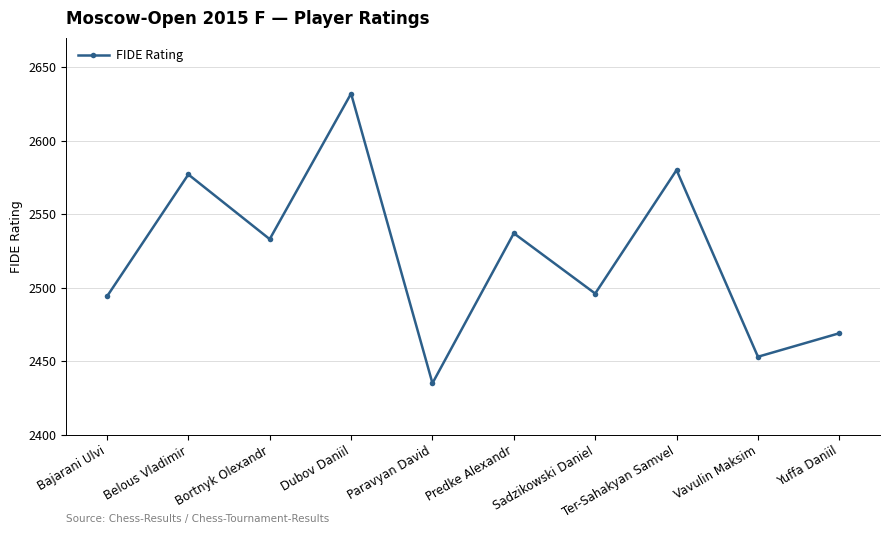

What is the greatest value displayed?

2632